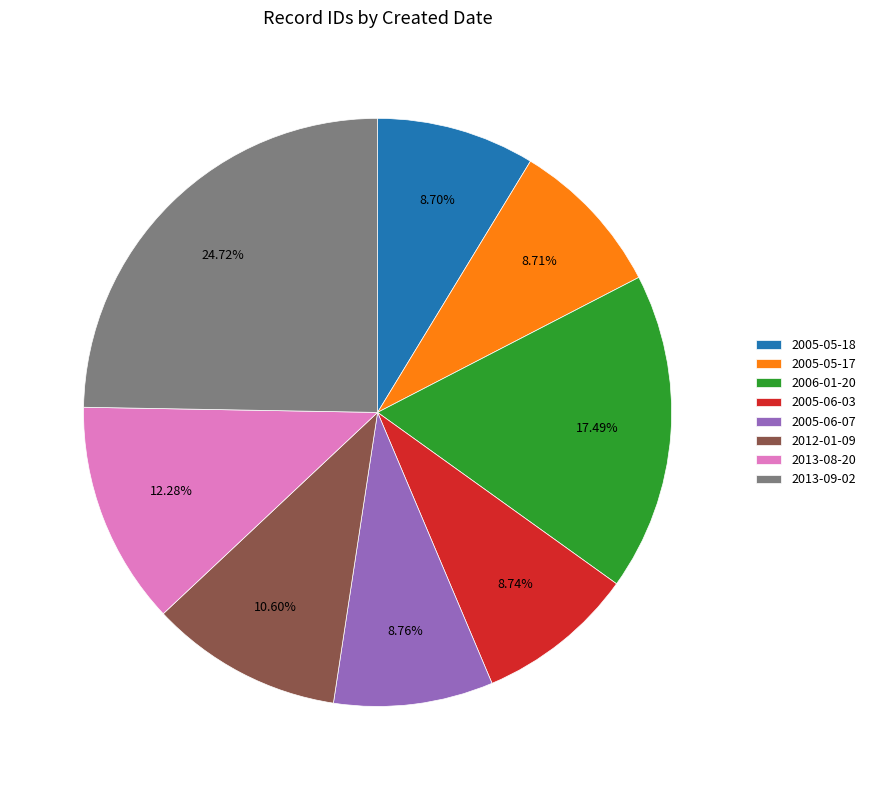

Between 2006-01-20 and 2013-08-20, which is larger?

2006-01-20